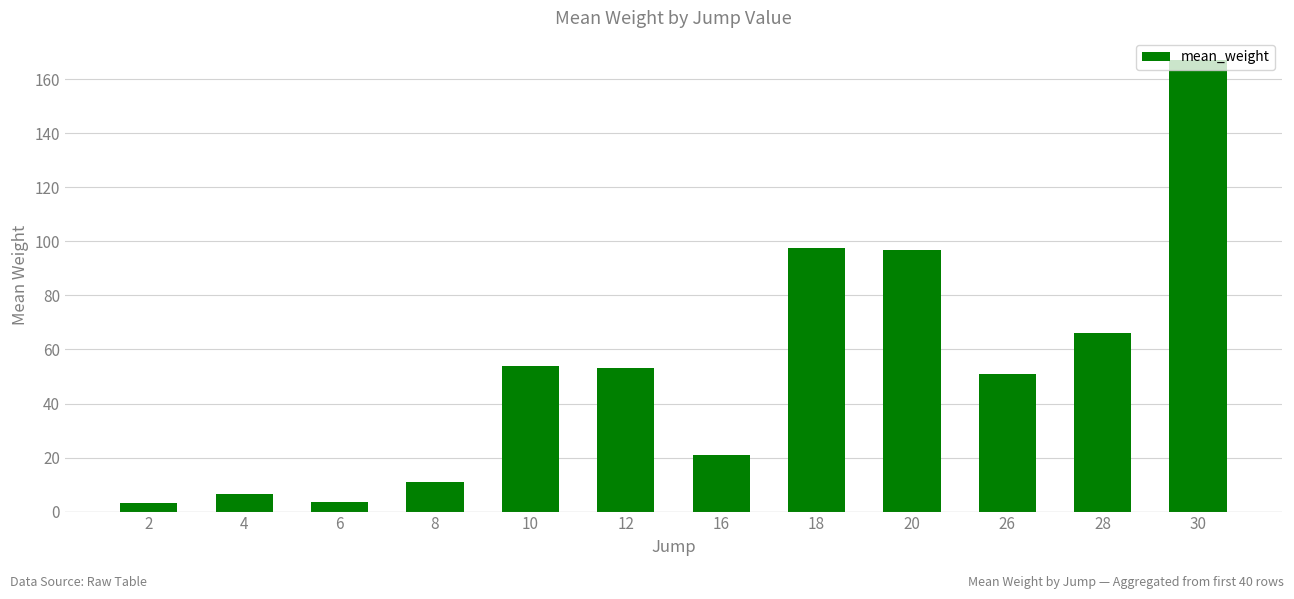

What is the average value?

52.6